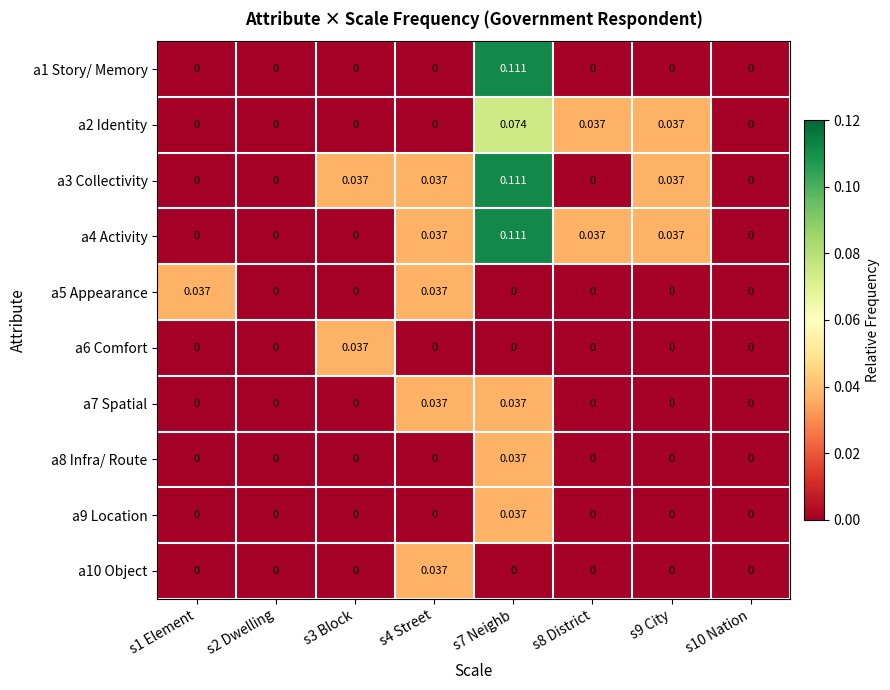

Is the value of a7 Spatial at s1 Element greater than the value of a2 Identity at s8 District?

No